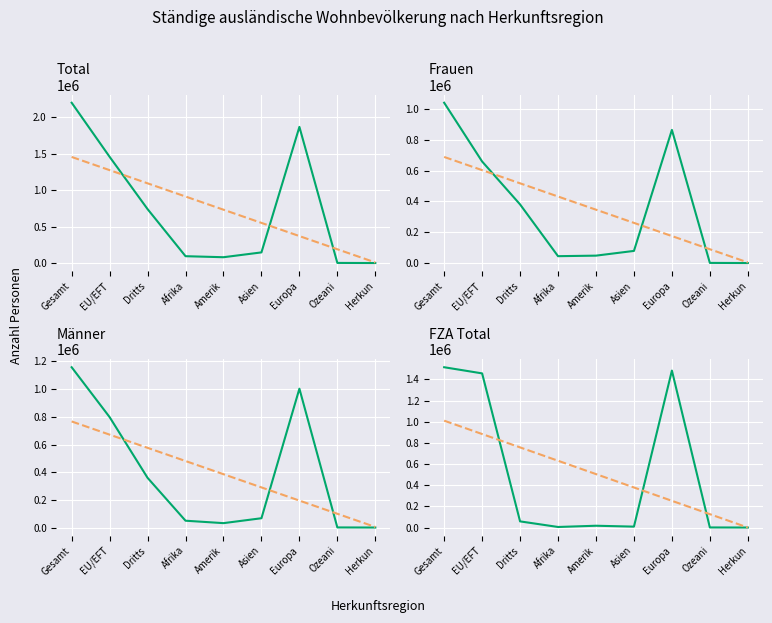

Which label corresponds to the smallest value in the chart?

Herkun